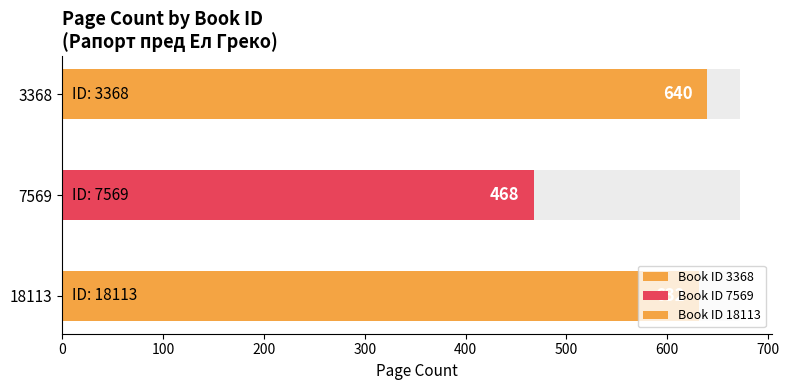

What is the smallest value displayed?

468